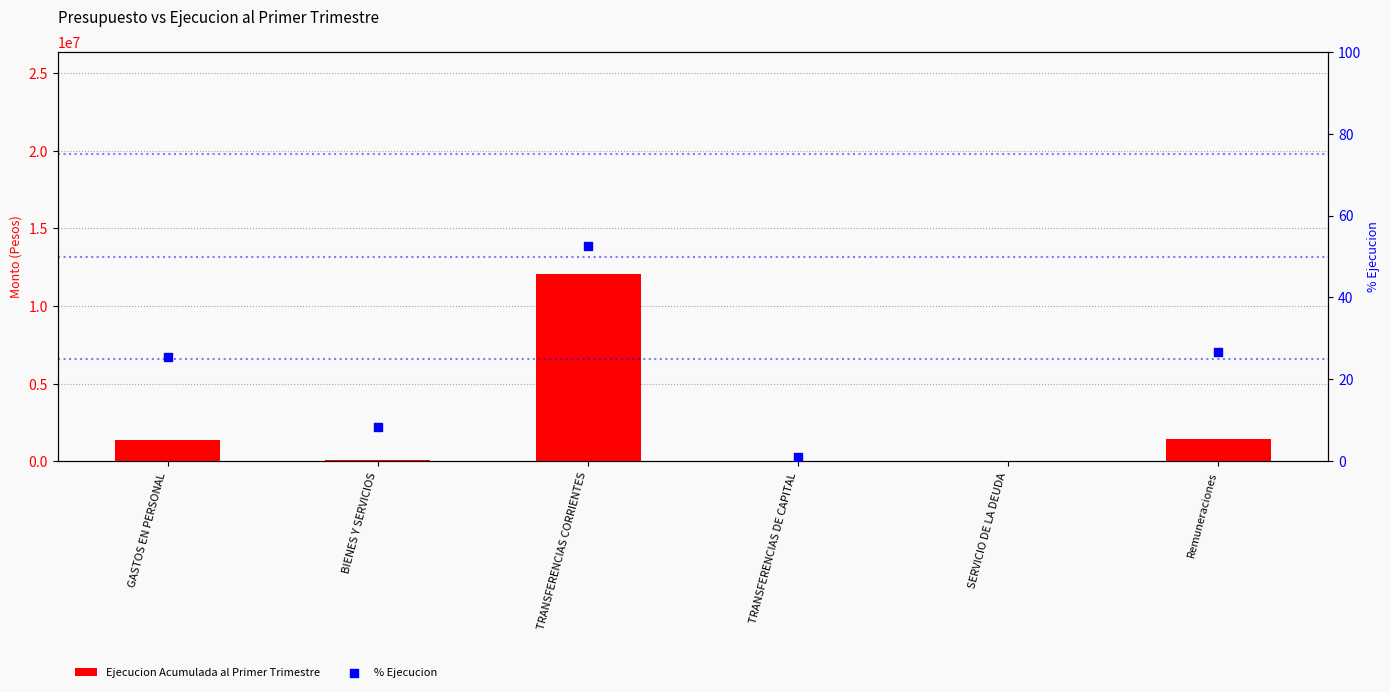

Which series has the largest total across all categories?

Ejecucion Acumulada al Primer Trimestre